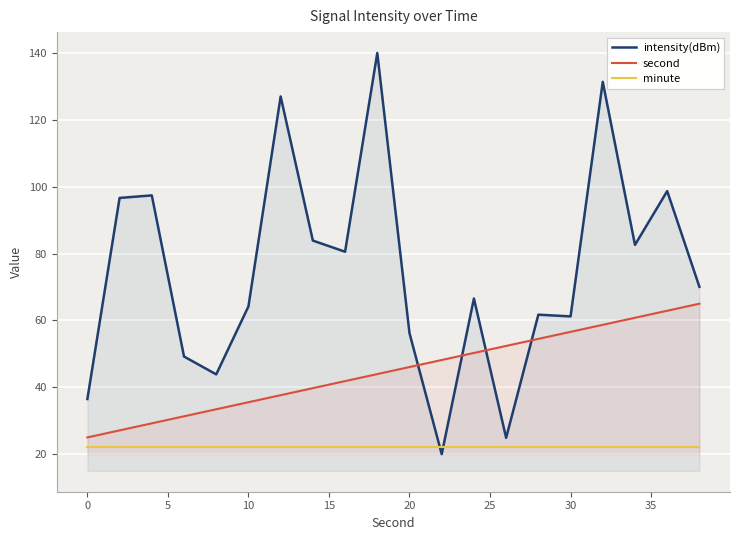

Which series has the widest spread of values?

intensity(dBm)